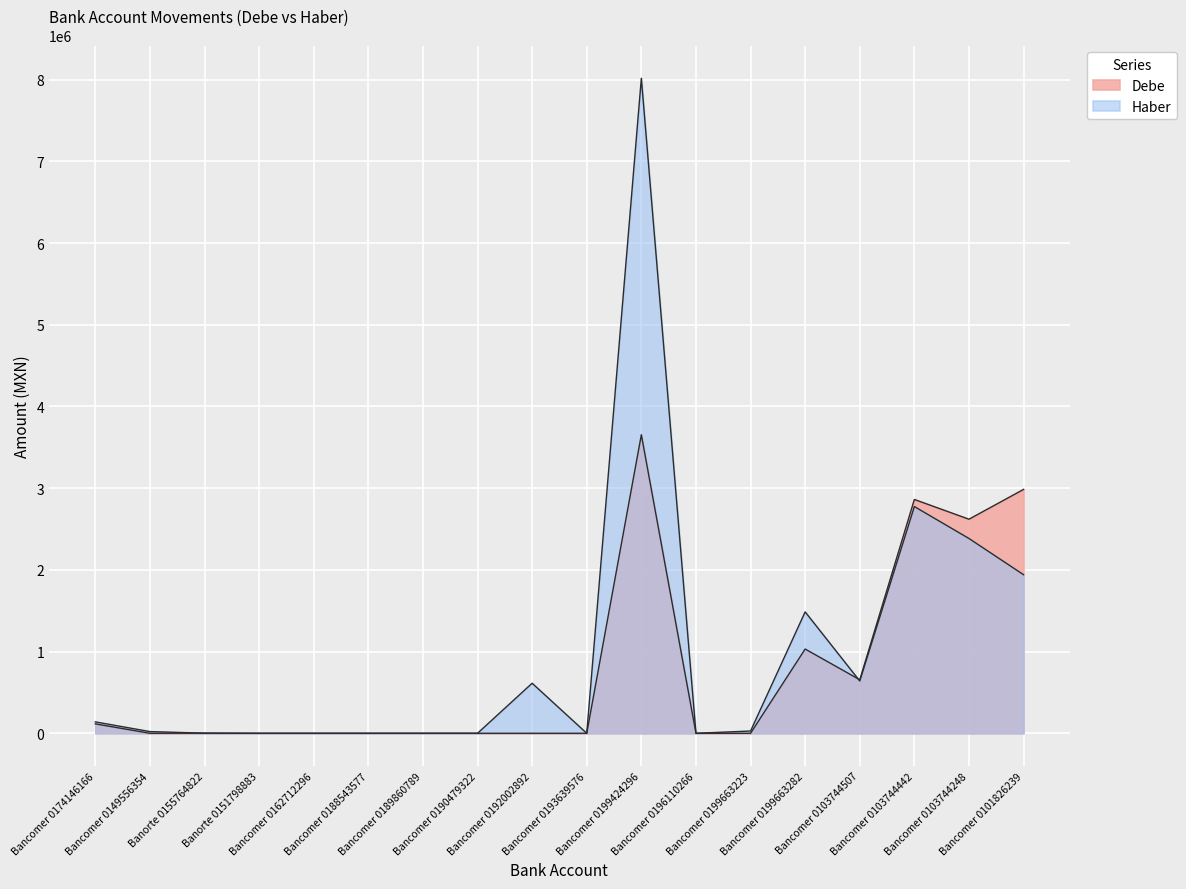

How many data points in Haber are less than 27638?

9